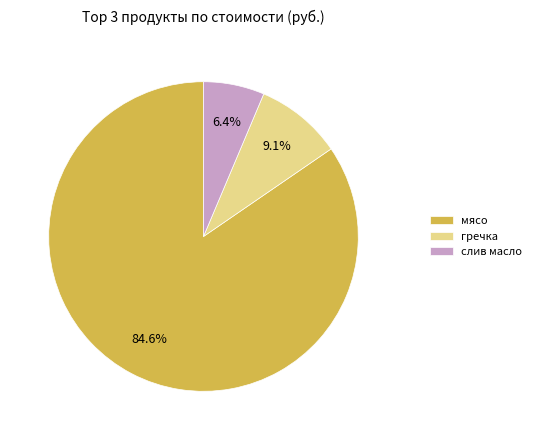

How many slices are in this pie chart?

3